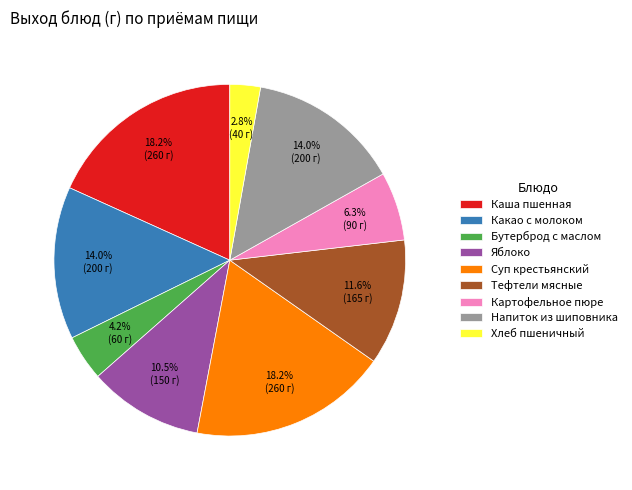

Which category has the smallest portion of the pie?

Хлеб пшеничный